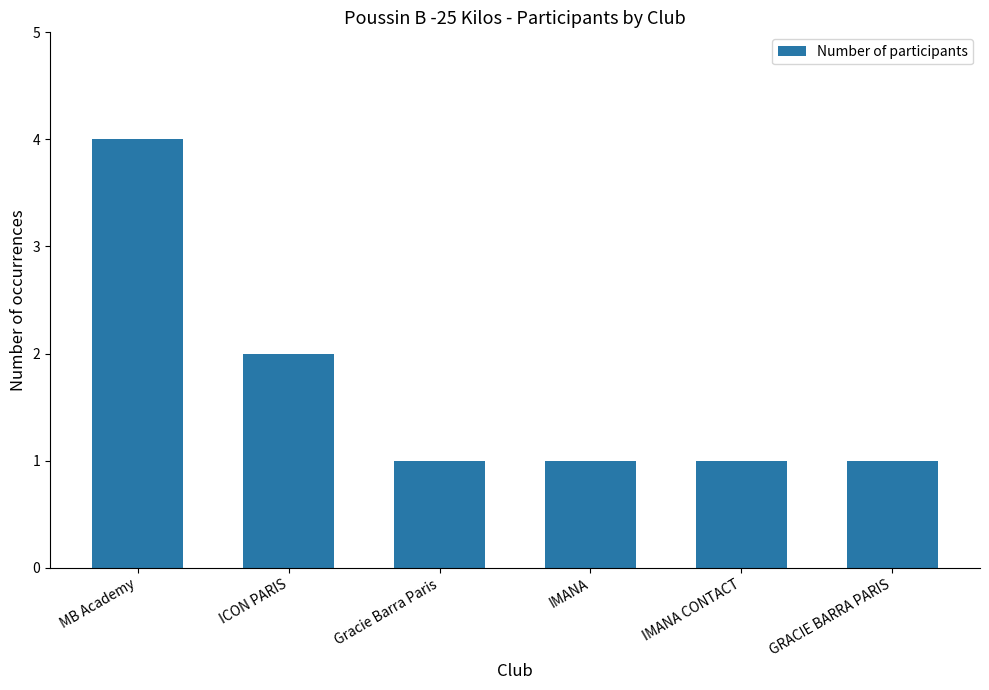

What is the sum of the values at IMANA and GRACIE BARRA PARIS?

2